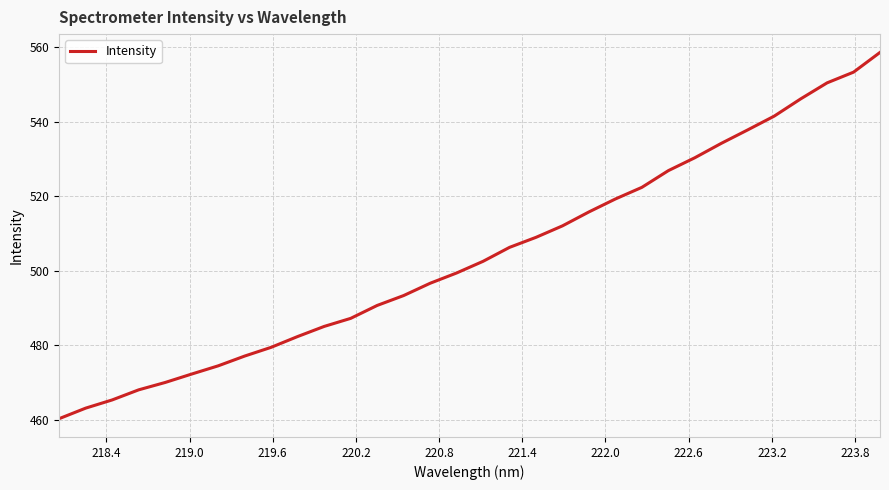

What is the difference between the maximum and minimum values?

98.3